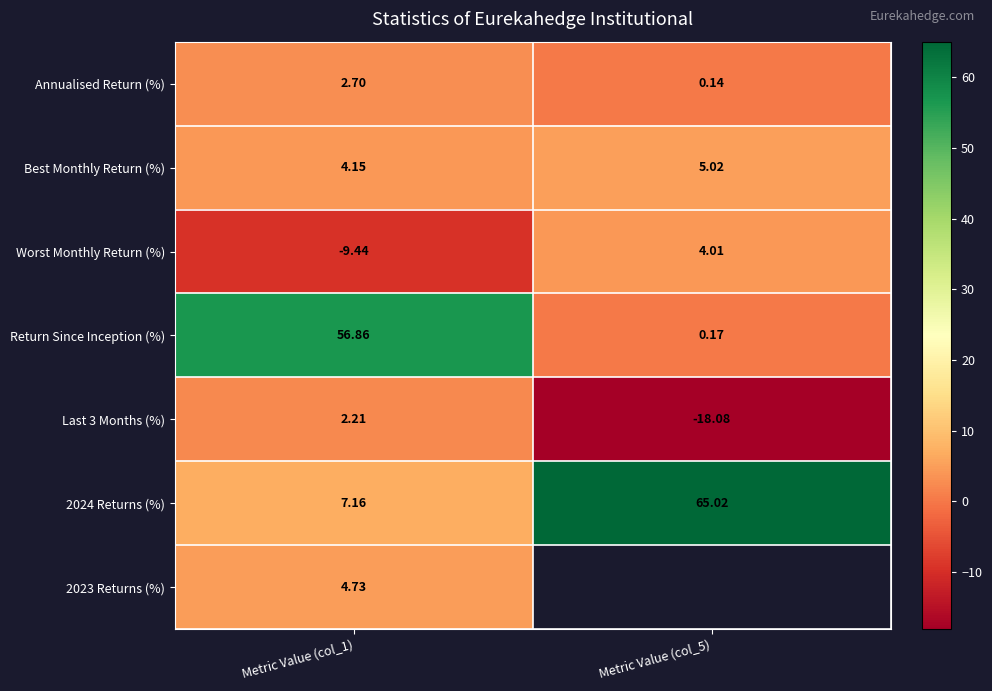

What is the total value across all series at Metric Value (col_1)?

68.4